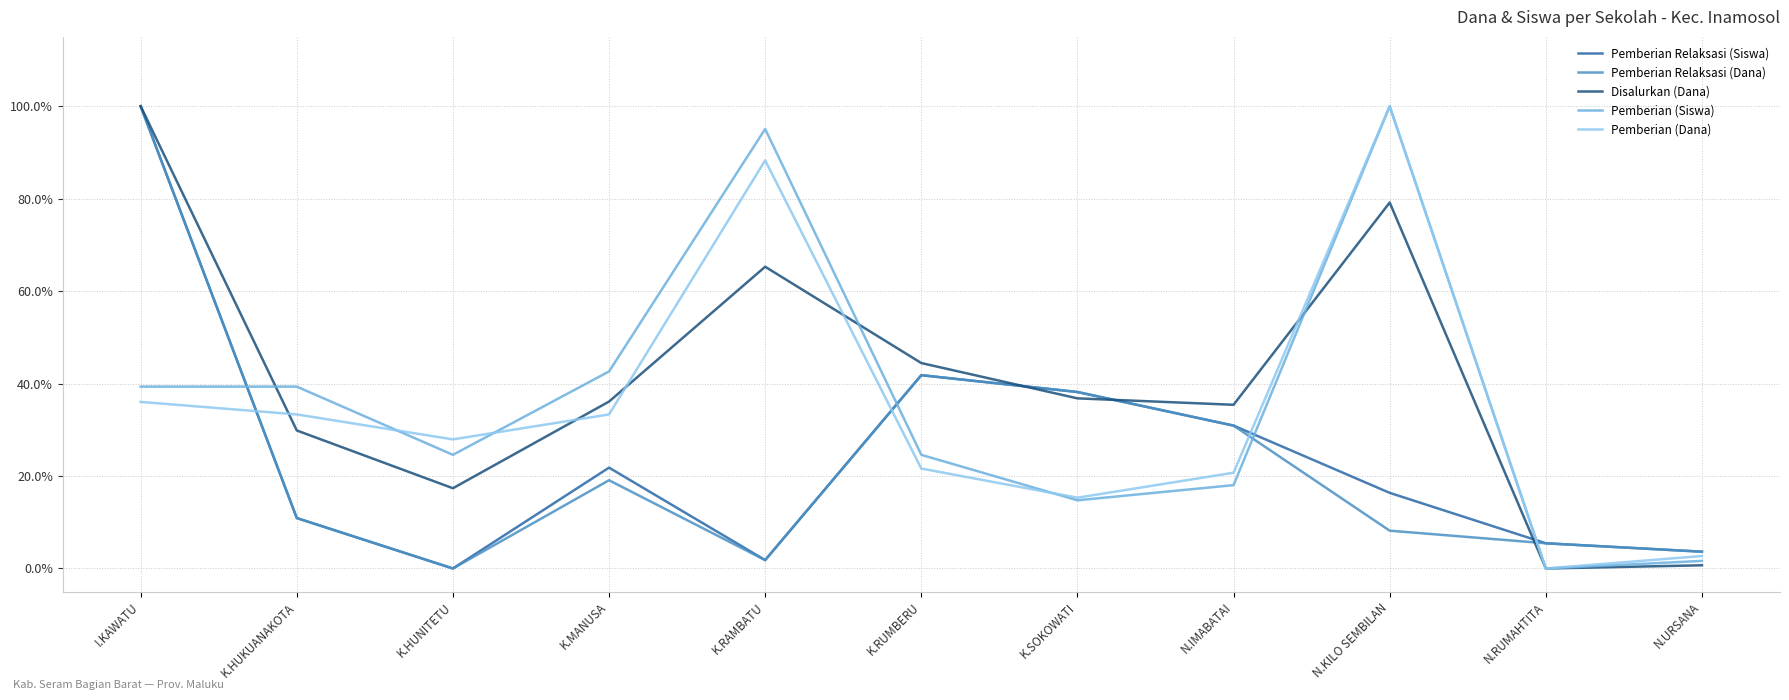

What is the total value across all series at N.URSANA?

0.1